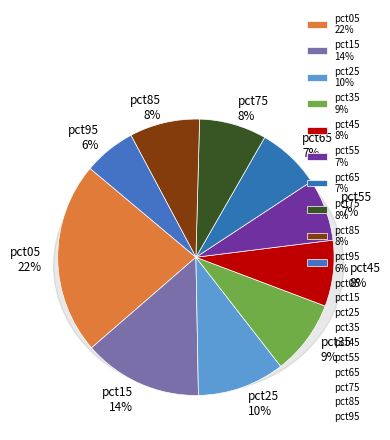

What is the change in value from pct15 to pct75?

-0.6